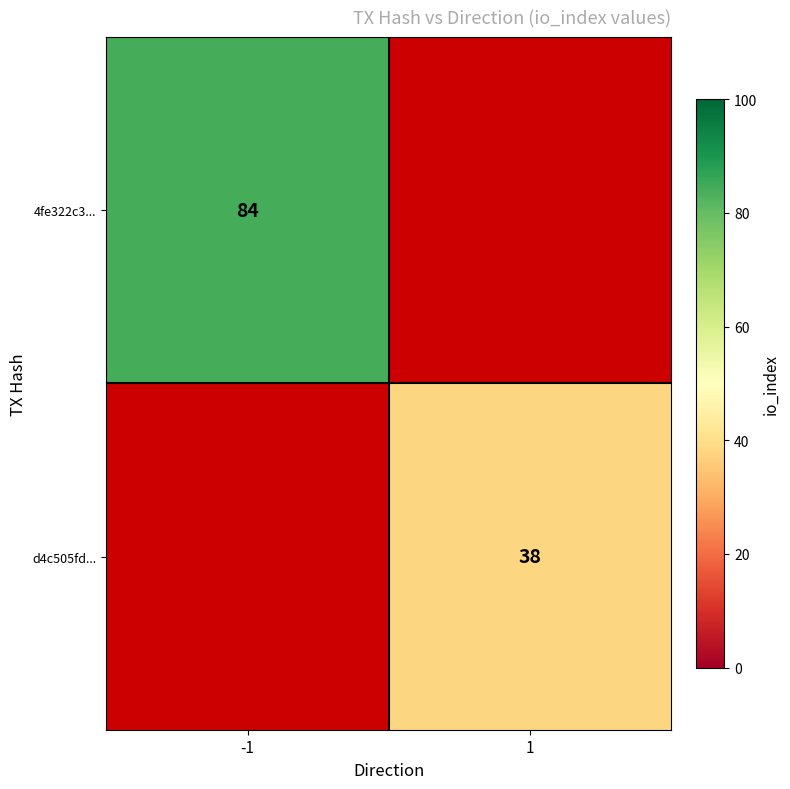

Is the value of 4fe322c3... at -1 greater than the value of d4c505fd... at 1?

Yes